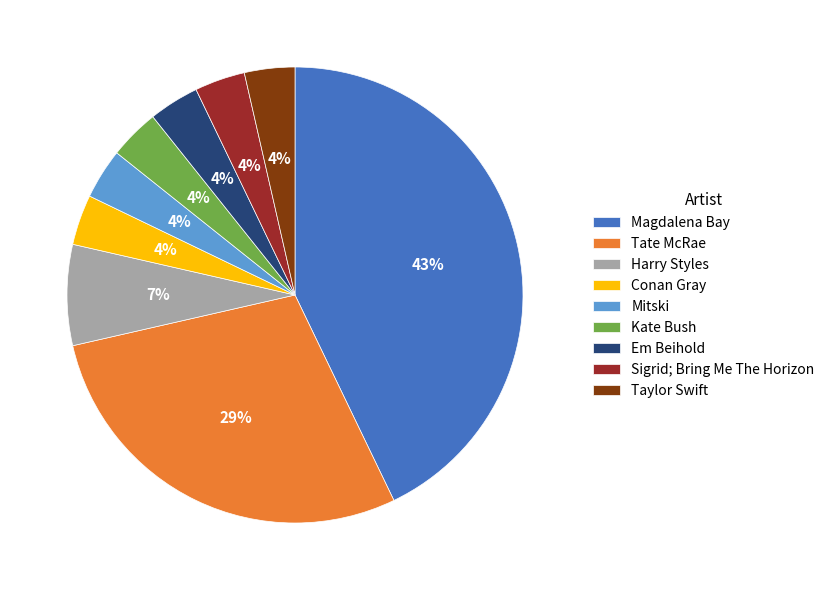

The Magdalena Bay slice represents 57% of the pie. True or false?

False